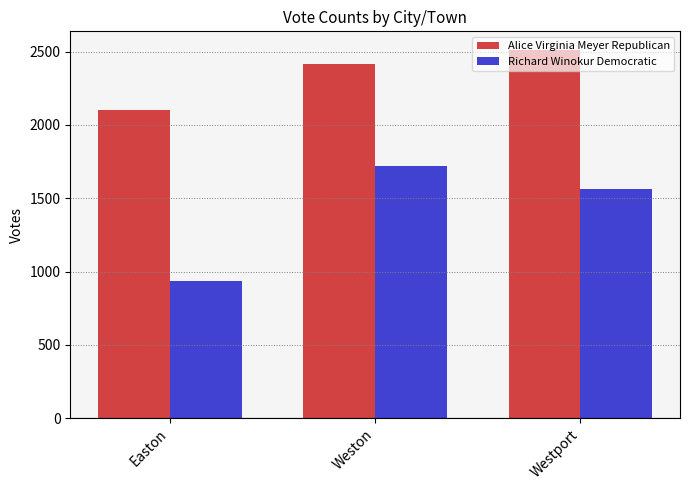

What is the value of the Alice Virginia Meyer Republican bar at the 2nd from the left?

2419